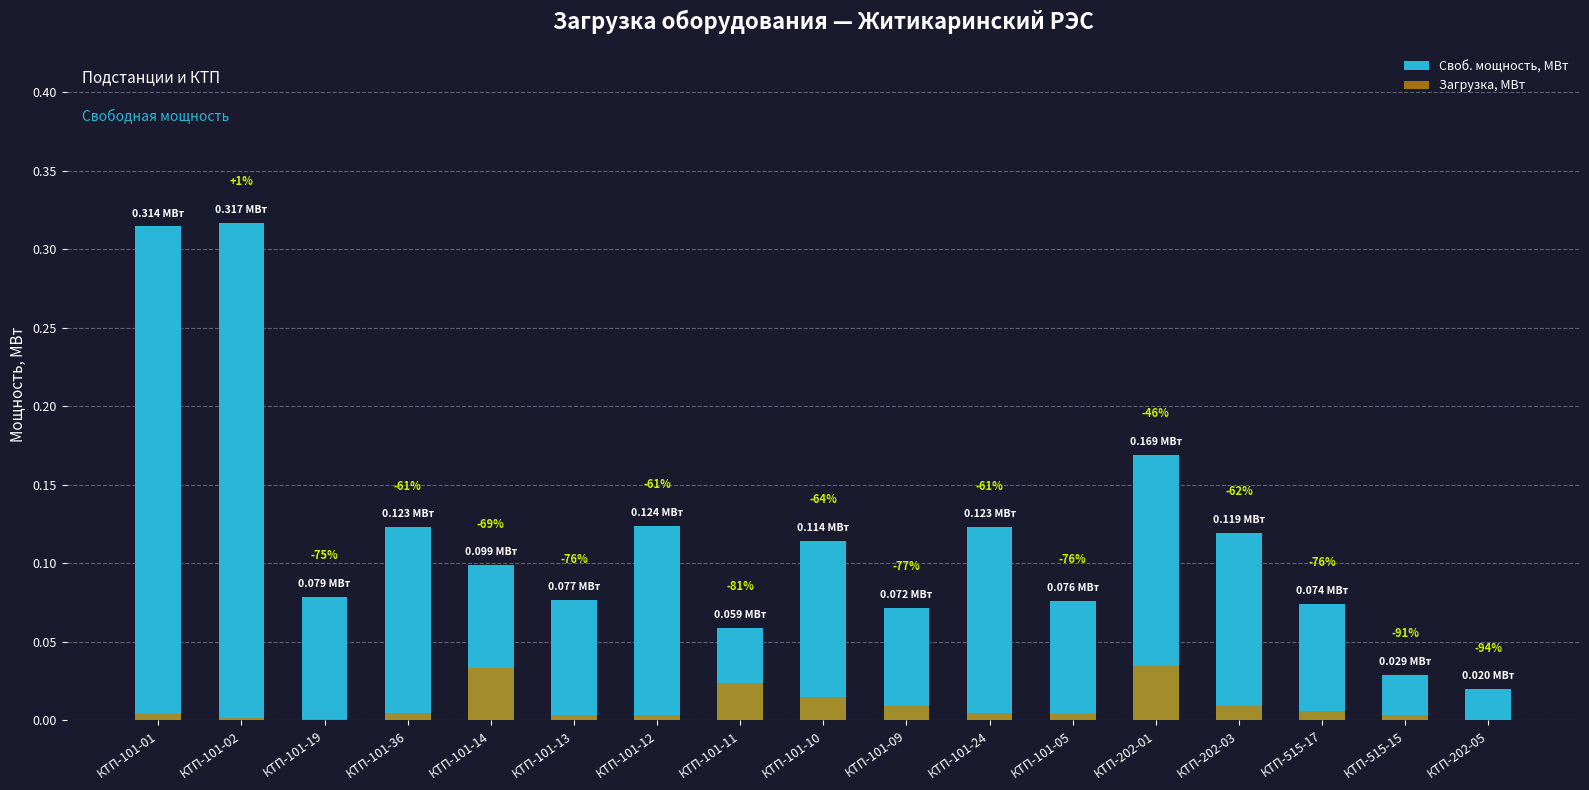

Which category has the lowest value across all series?

КТП-202-05